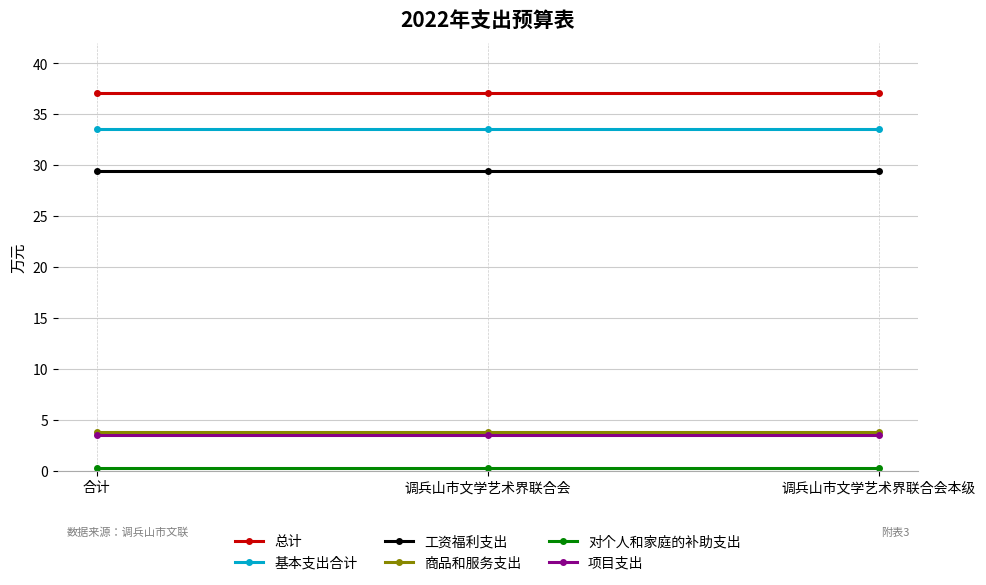

What is the greatest value displayed?

37.0